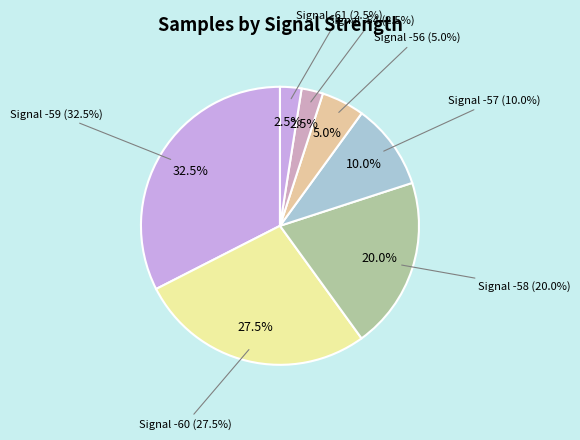

Does 4 represent more than half of the total?

No